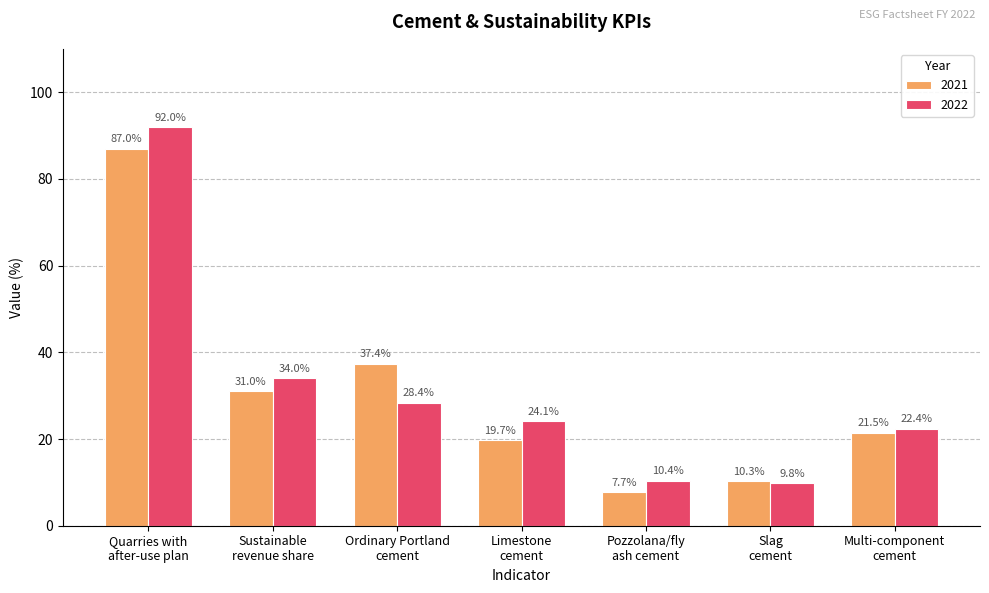

Rank the categories by 2021 value from lowest to highest.

Pozzolana/fly
ash cement, Slag
cement, Limestone
cement, Multi-component
cement, Sustainable
revenue share, Ordinary Portland
cement, Quarries with
after-use plan